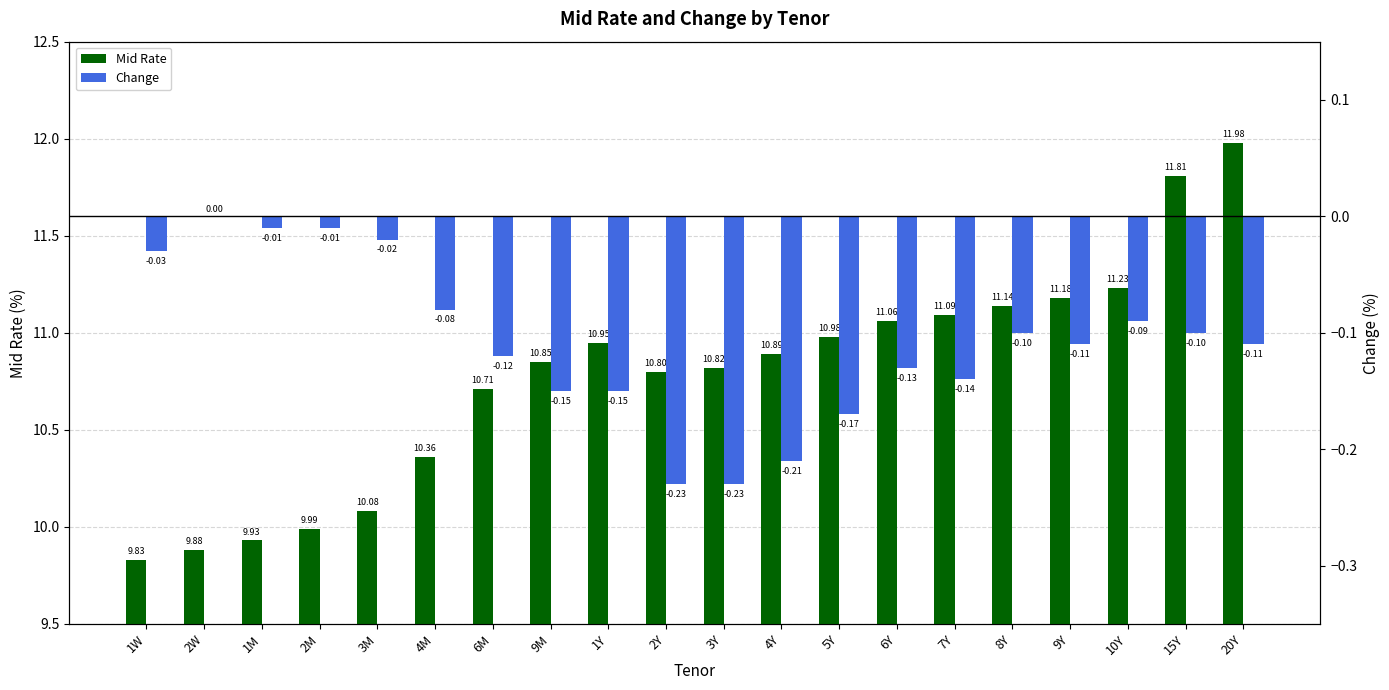

What is the difference between the highest and lowest values at 3Y?

11.1